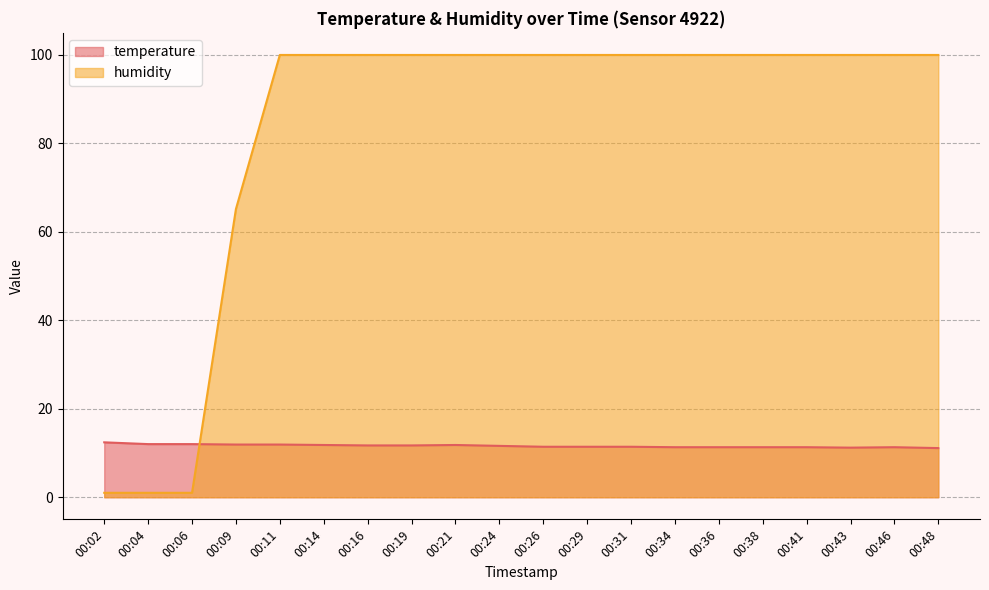

The humidity series shows 1.0 at 00:02. True or false?

True